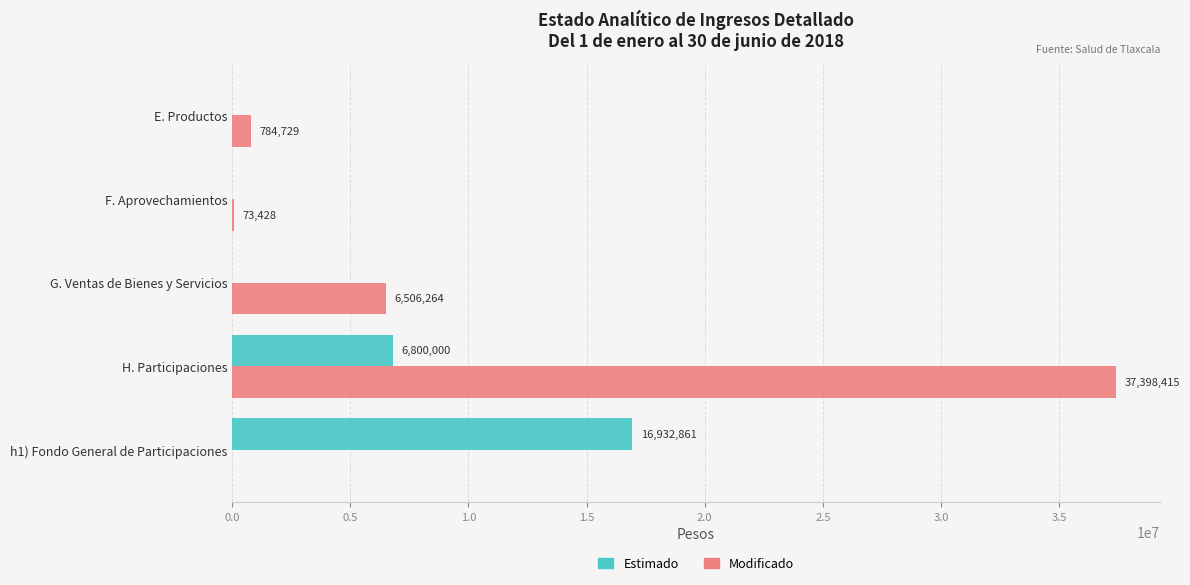

What is the highest value of the Modificado series?

37398415